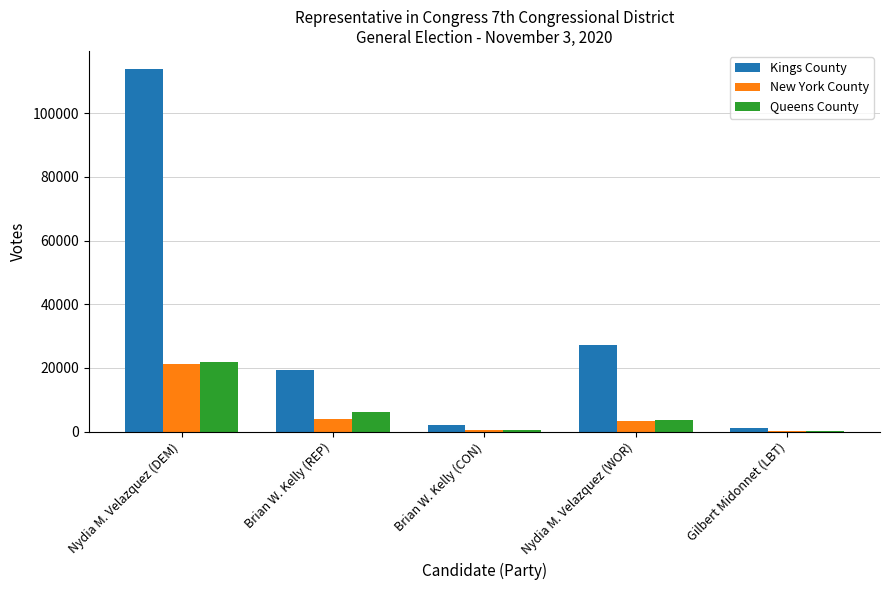

What is the sum of the Kings County values at Gilbert Midonnet (LBT) and Brian W. Kelly (CON)?

3219